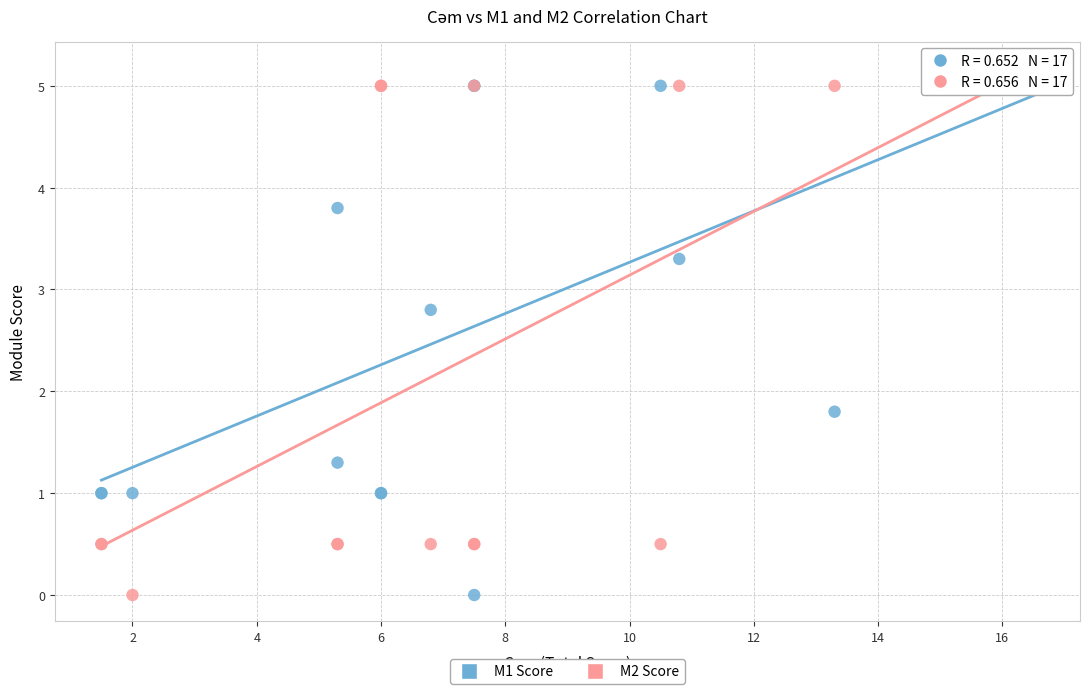

In the M2 Score series, what Y value is closest to 2?

0.5